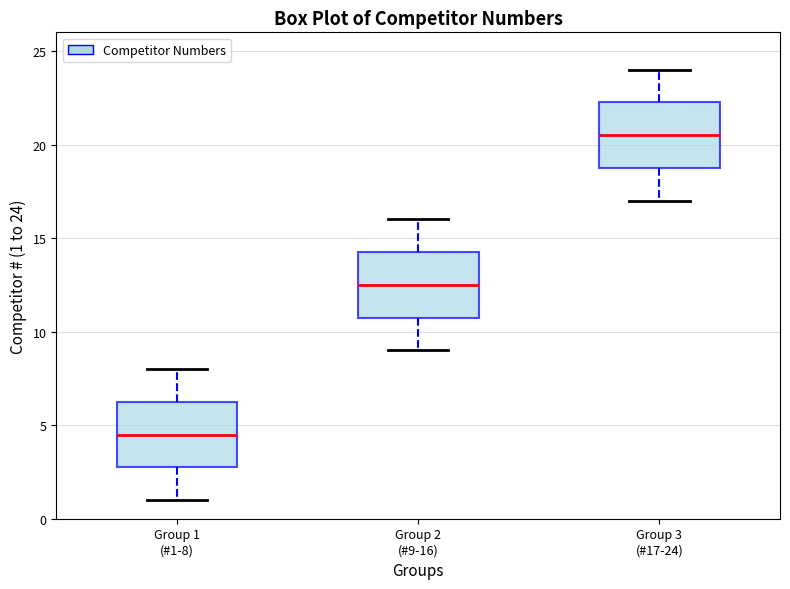

Where is the lower edge of the box for Group 2 (#9-16) on the y-axis? The values are not printed on the chart, so give them approximately, as read against the axis.

11.0